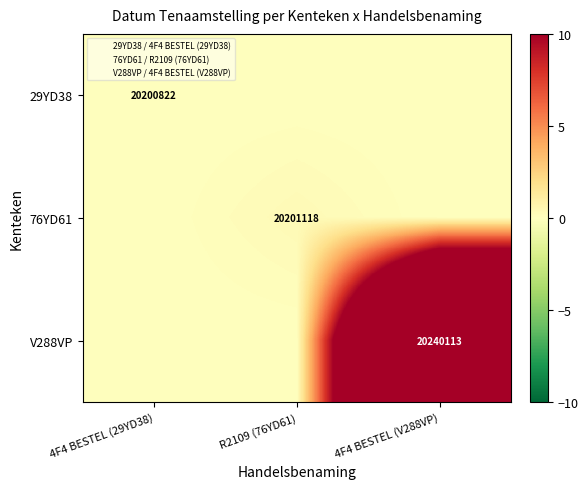

The value of 29YD38 at 4F4 BESTEL (29YD38) is 12837544. True or false?

False